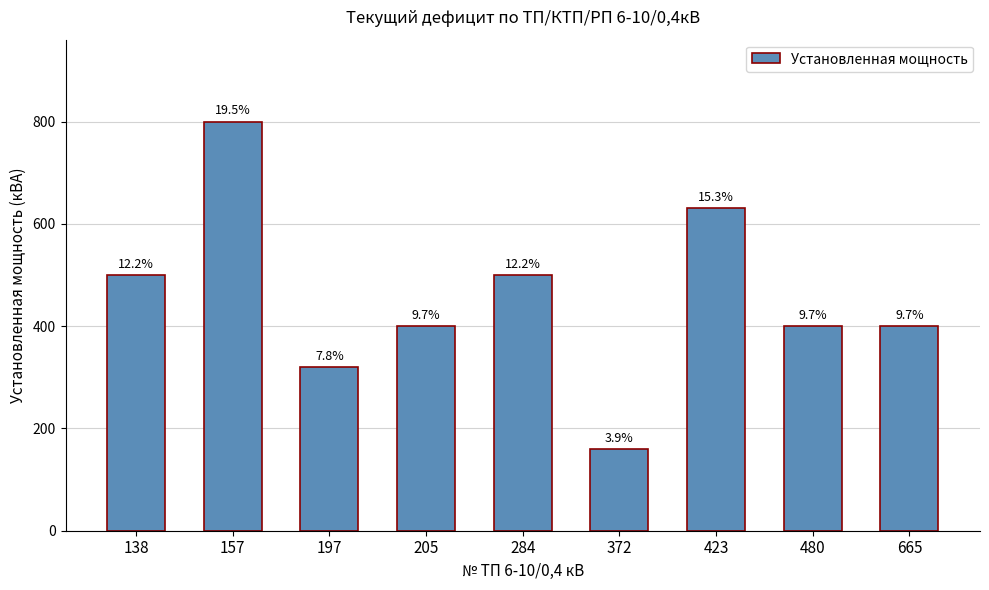

How many bars are there in total?

9